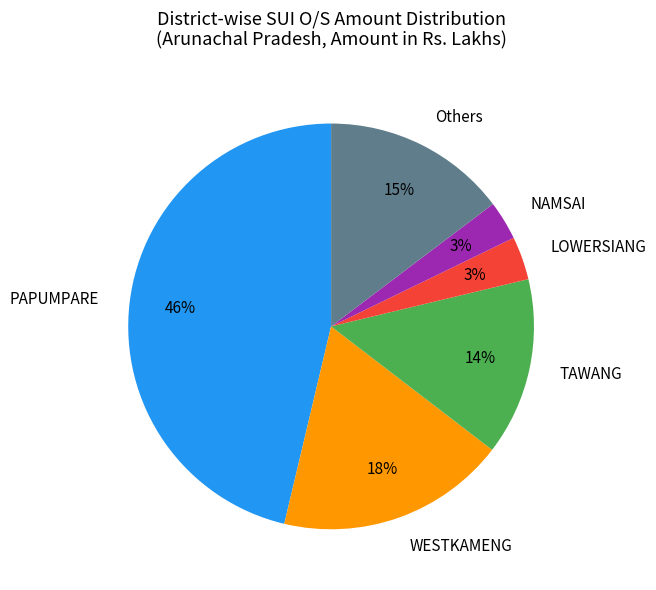

Which has a higher value, TAWANG or NAMSAI?

TAWANG